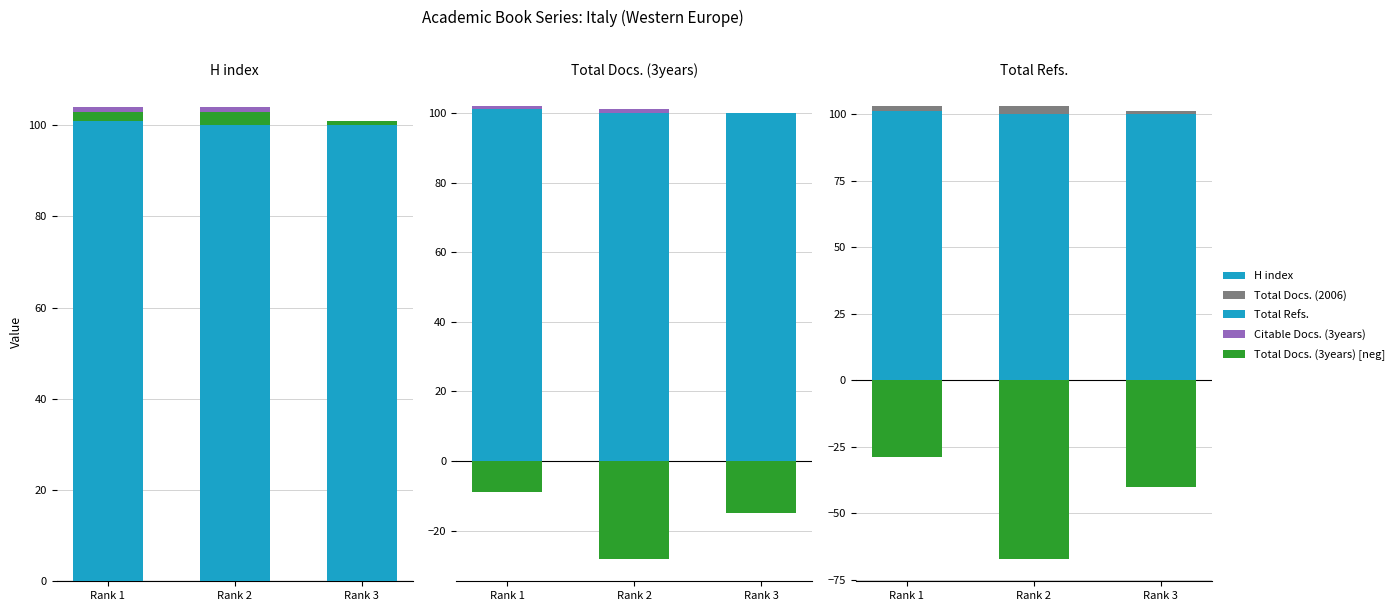

At which label does Citable Docs. (3years) reach its peak?

Rank 1